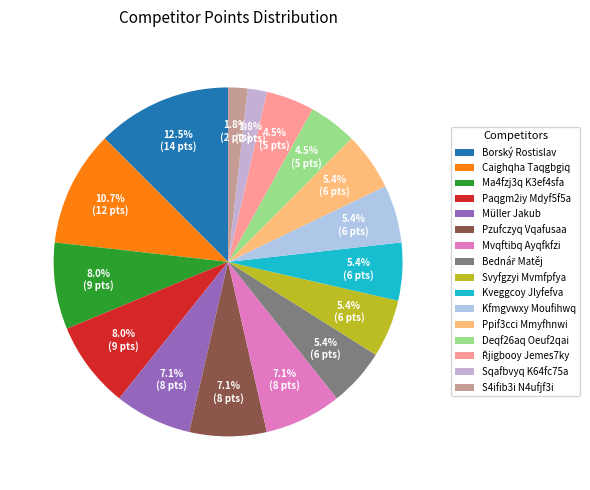

True or false: Deqf26aq Oeuf2qai accounts for 19% of the total.

False